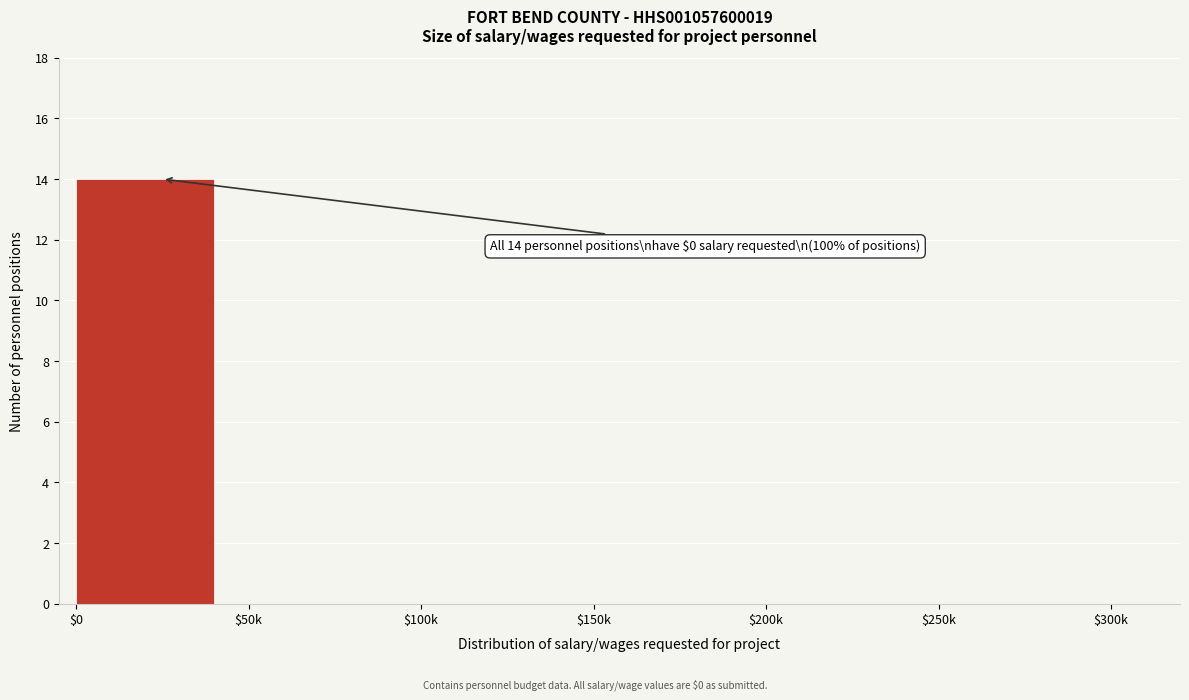

True or false: the data shows 8 at $100k.

False